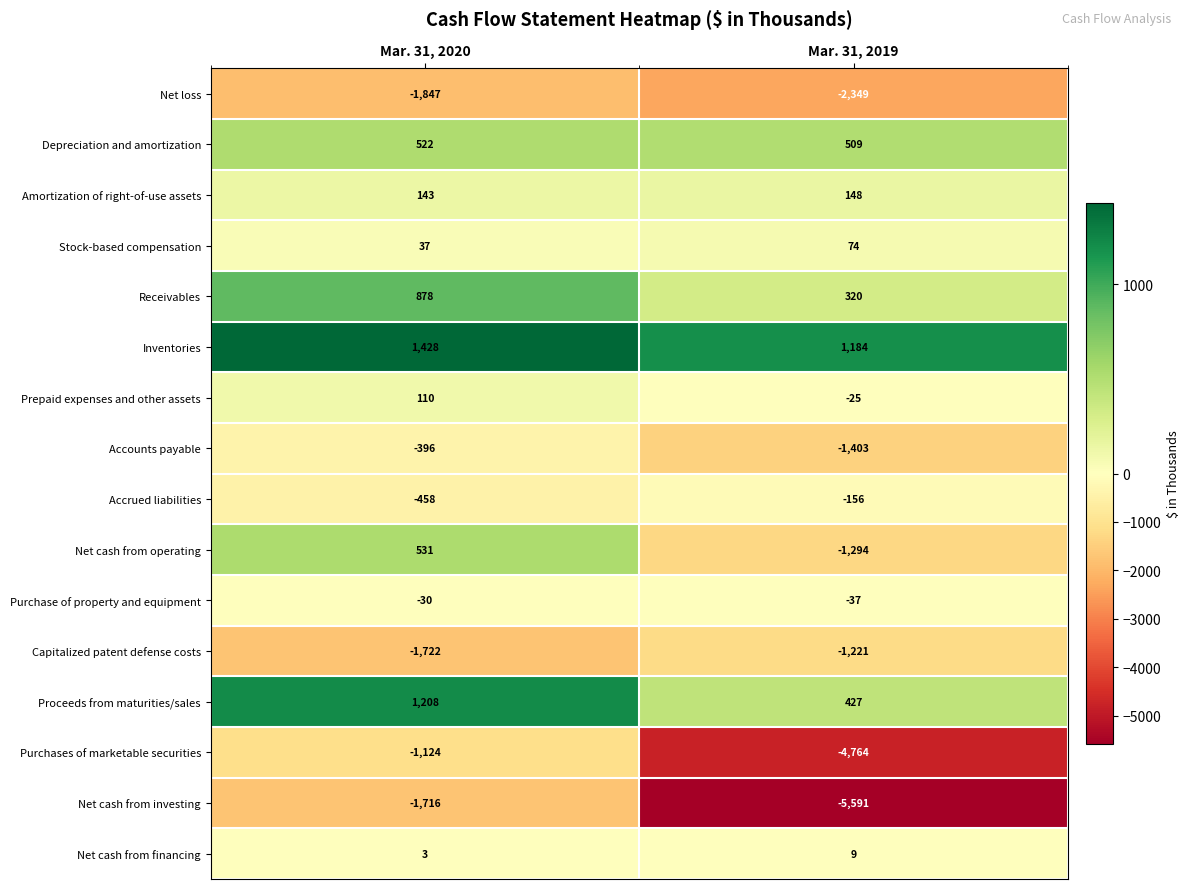

True or false: Accrued liabilities has a value of -156 at Mar. 31, 2019.

True